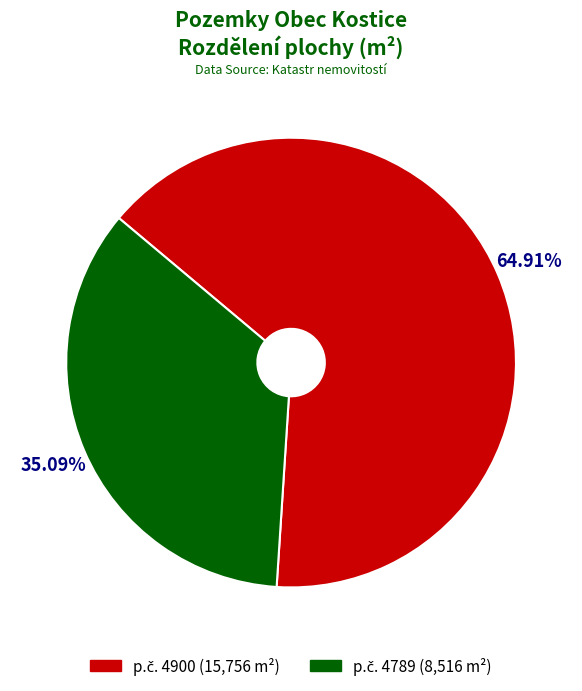

Is there any slice that represents more than half of the pie?

Yes